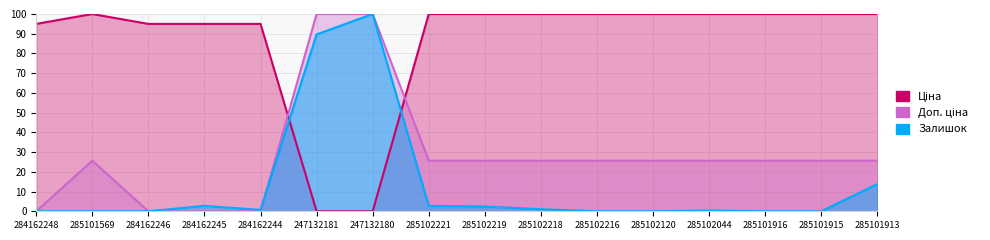

What is the spread (max minus min) of values at 284162246?

95.0